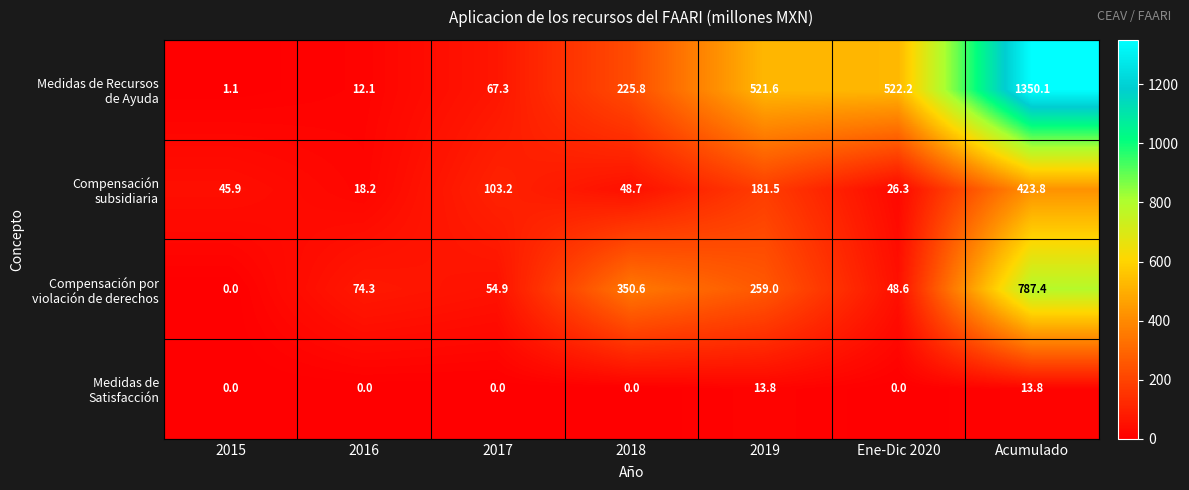

What is the total value across all series at 2016?

104.6